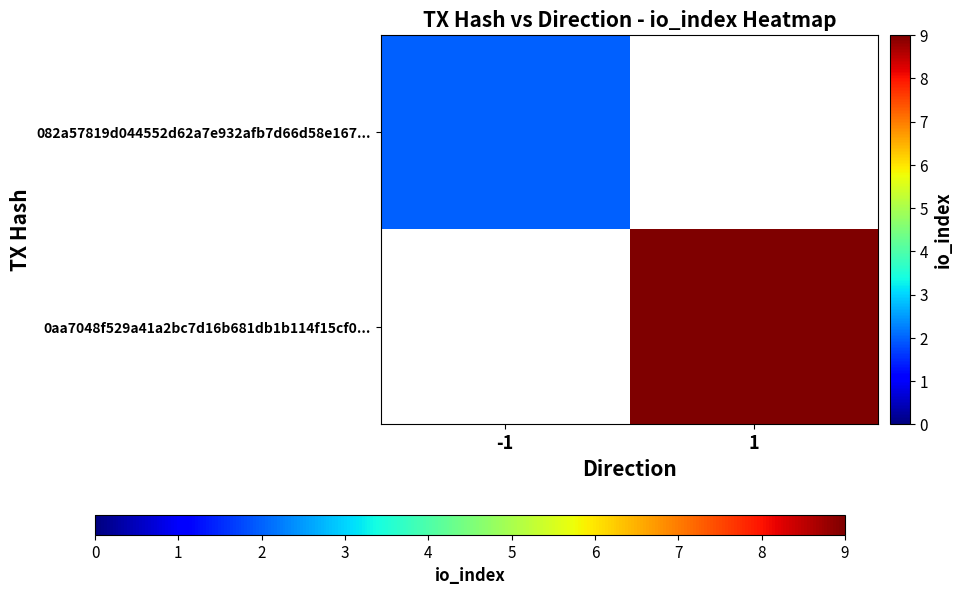

Which category has the lowest value in the 082a57819d044552d62a7e932afb7d66d58e167... series?

-1